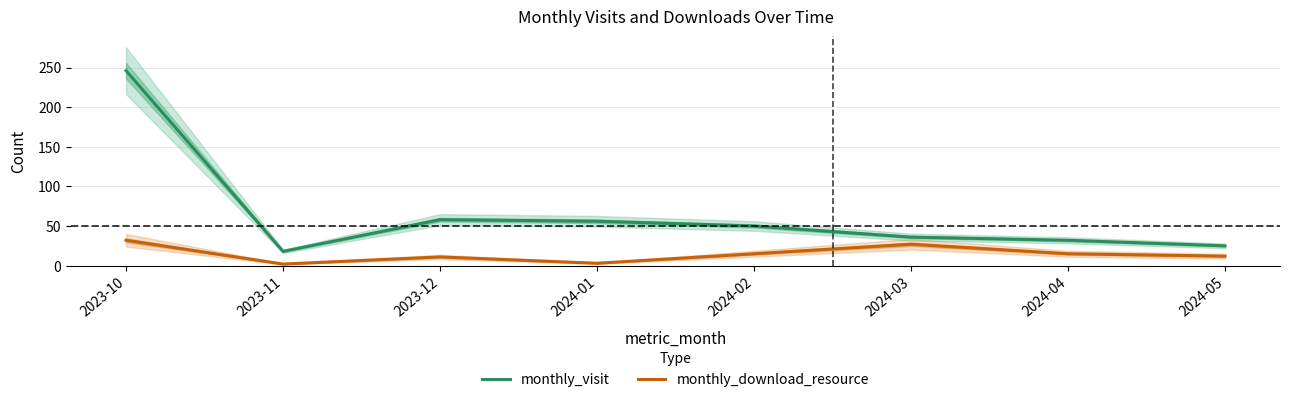

What is the sum of all monthly_visit values?

521